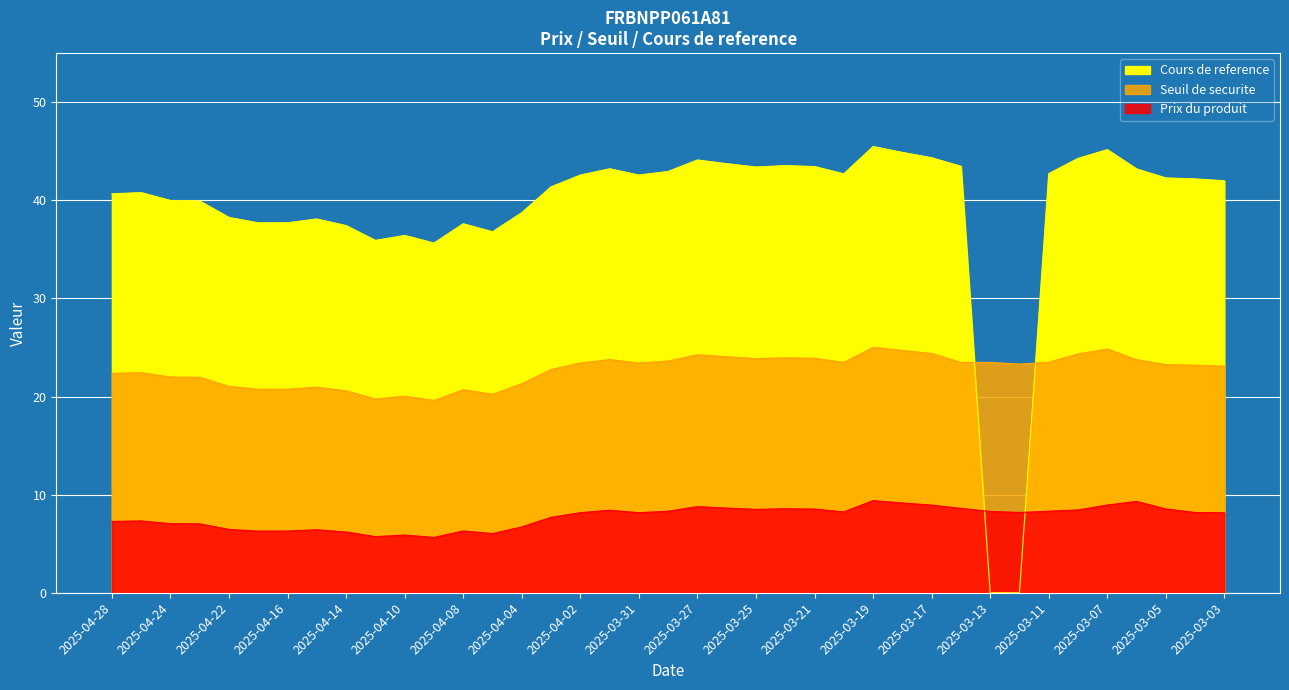

What is the sum of all Cours de reference values?

1525.3